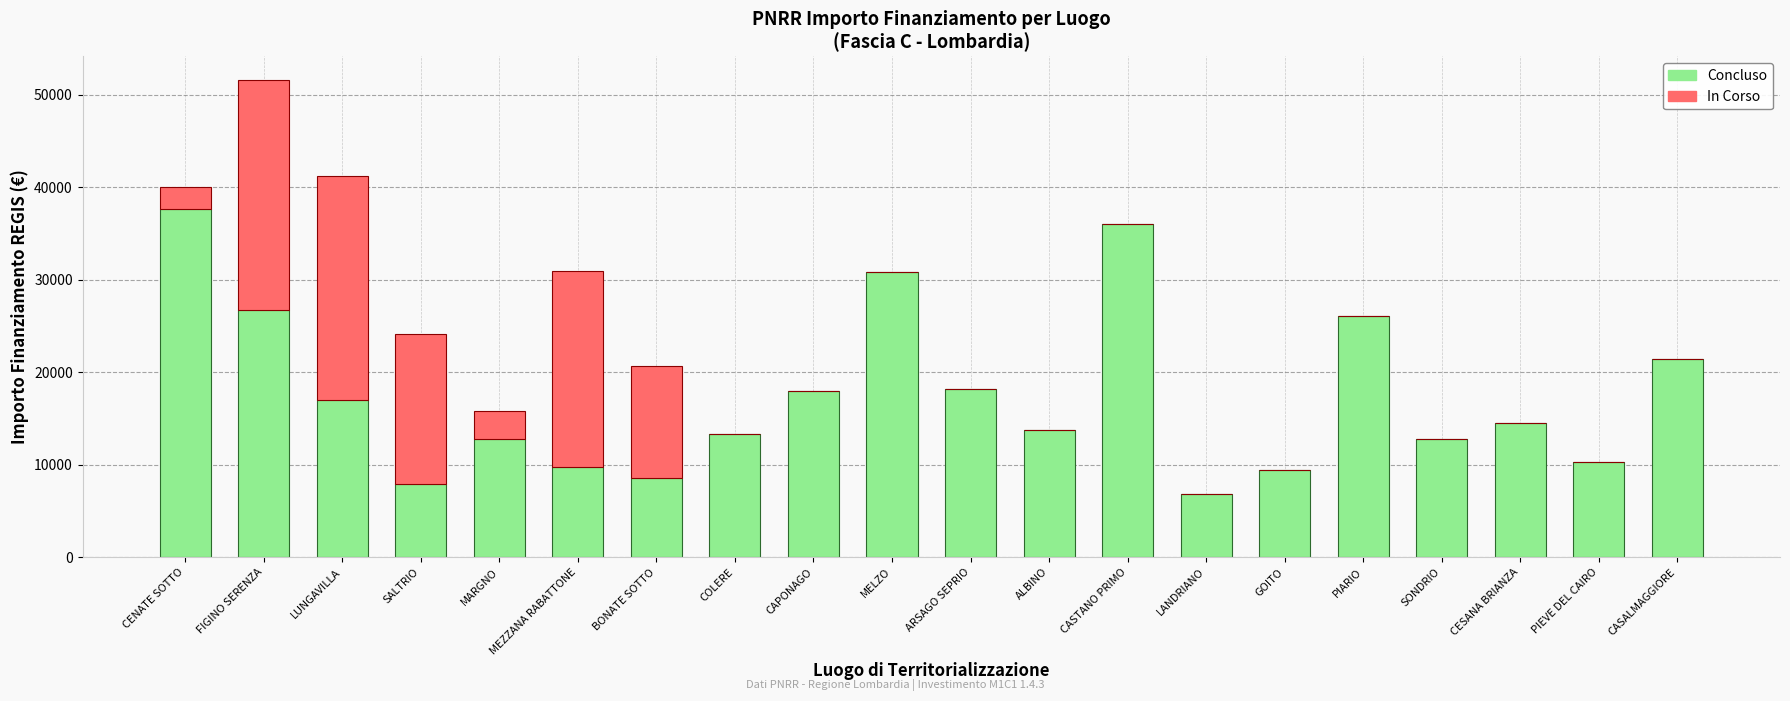

The value of Concluso at MARGNO is 12747. True or false?

True